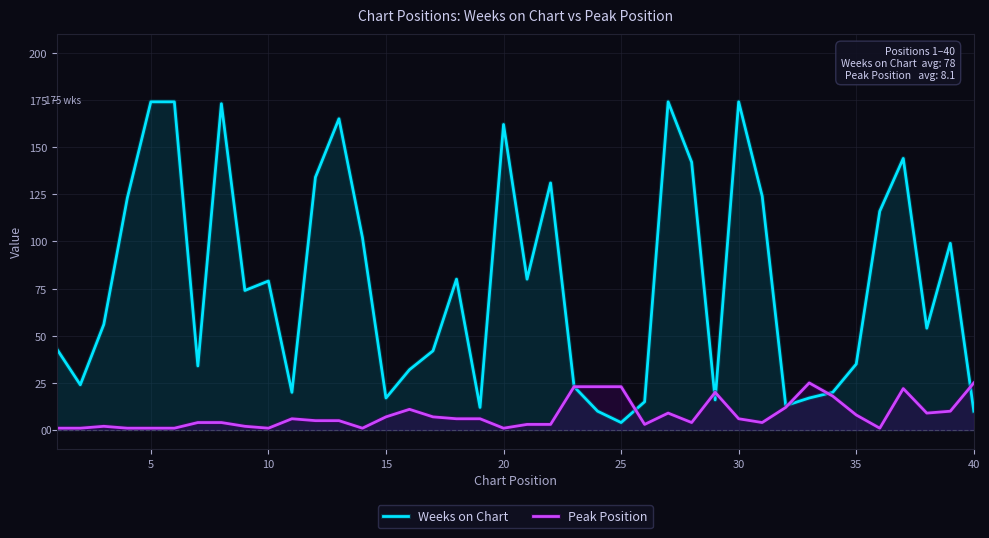

List the series in order of their peak value, highest first.

Weeks on Chart, Peak Position